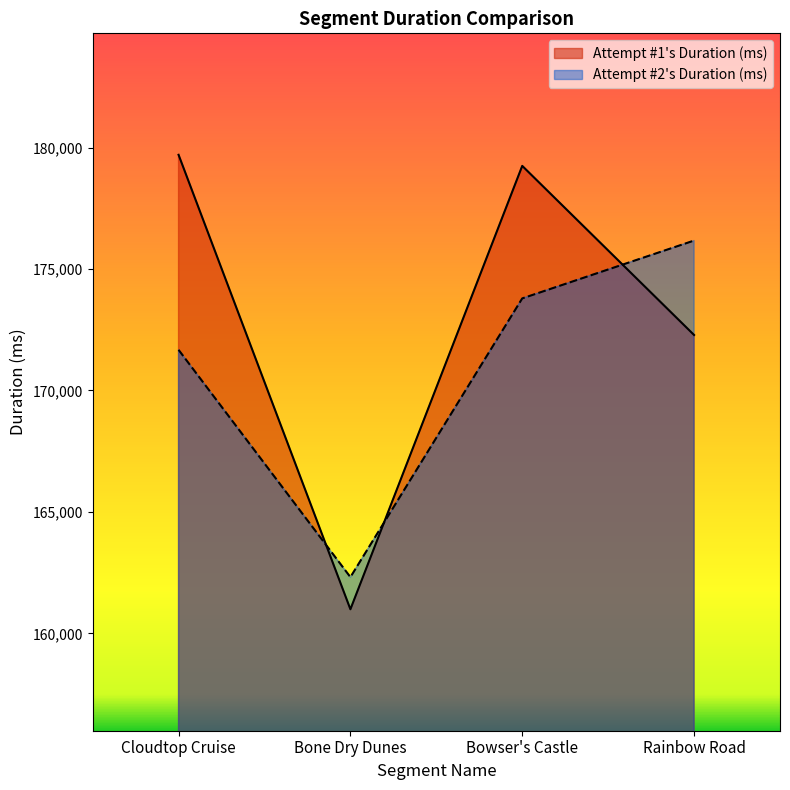

What is the average value of the Attempt #1's Duration (ms) series?

173056